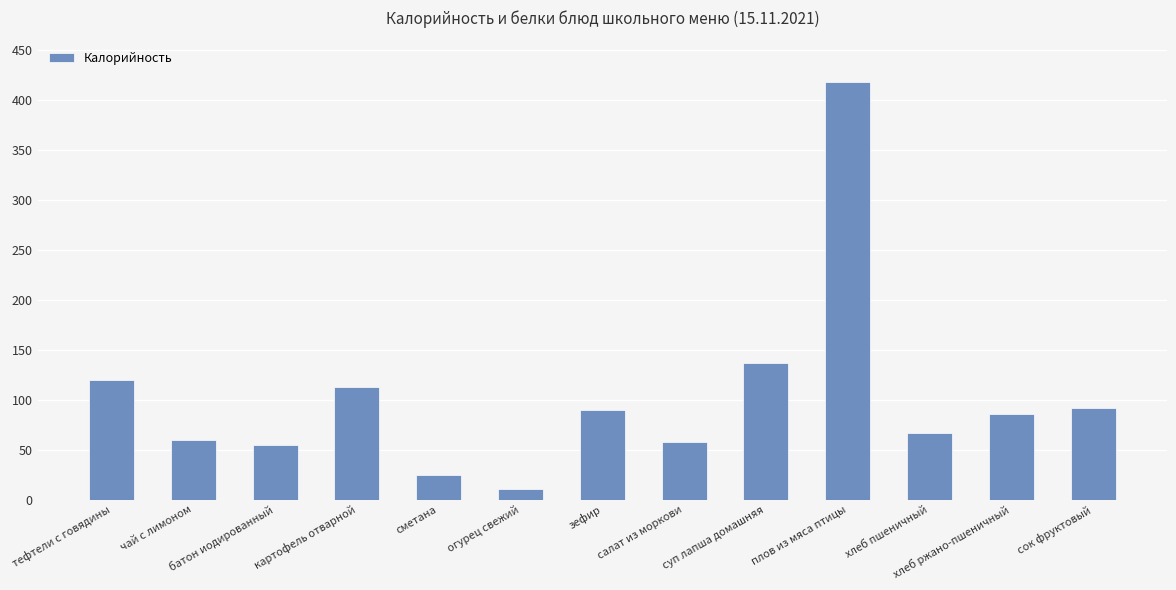

At which category does the chart reach its minimum across all series?

огурец свежий